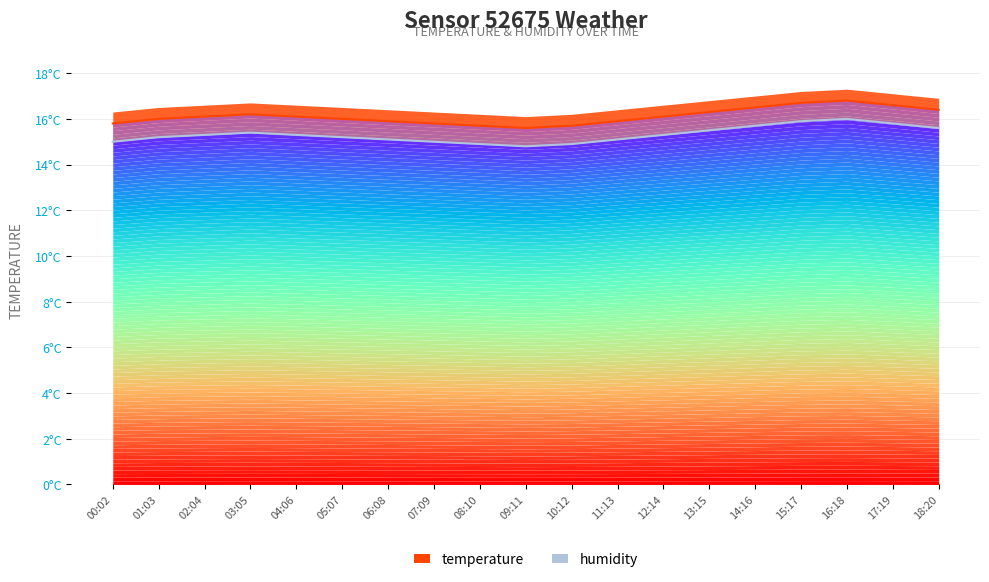

How many points are lower than both their immediate neighbors (excluding endpoints)?

1